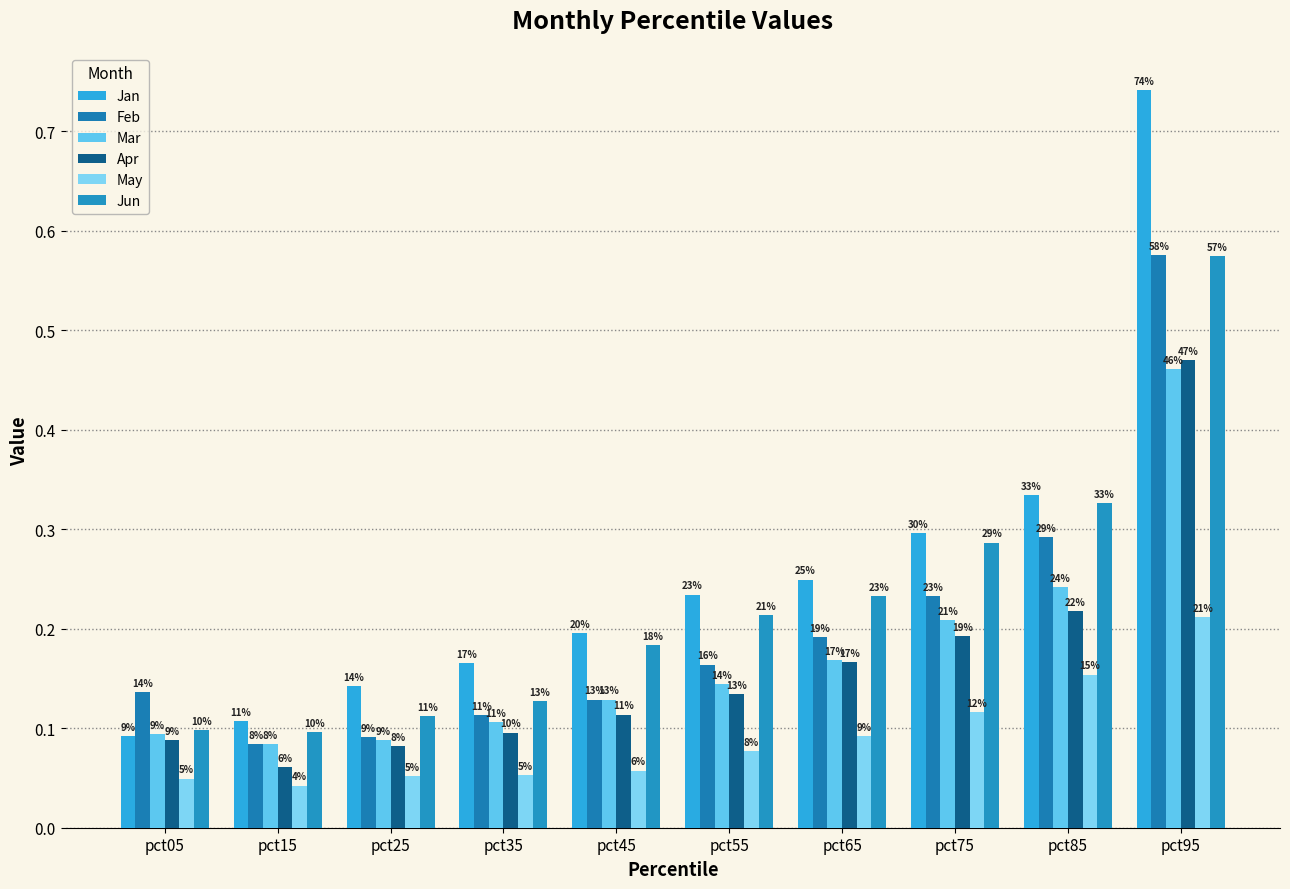

Reading right to left, list all the values displayed in this chart.

Jan: 0.7	0.3	0.3	0.2	0.2	0.2	0.2	0.1	0.1	0.1
Feb: 0.6	0.3	0.2	0.2	0.2	0.1	0.1	0.1	0.1	0.1
Mar: 0.5	0.2	0.2	0.2	0.1	0.1	0.1	0.1	0.1	0.1
Apr: 0.5	0.2	0.2	0.2	0.1	0.1	0.1	0.1	0.1	0.1
May: 0.2	0.2	0.1	0.1	0.1	0.1	0.1	0.1	0.0	0.0
Jun: 0.6	0.3	0.3	0.2	0.2	0.2	0.1	0.1	0.1	0.1